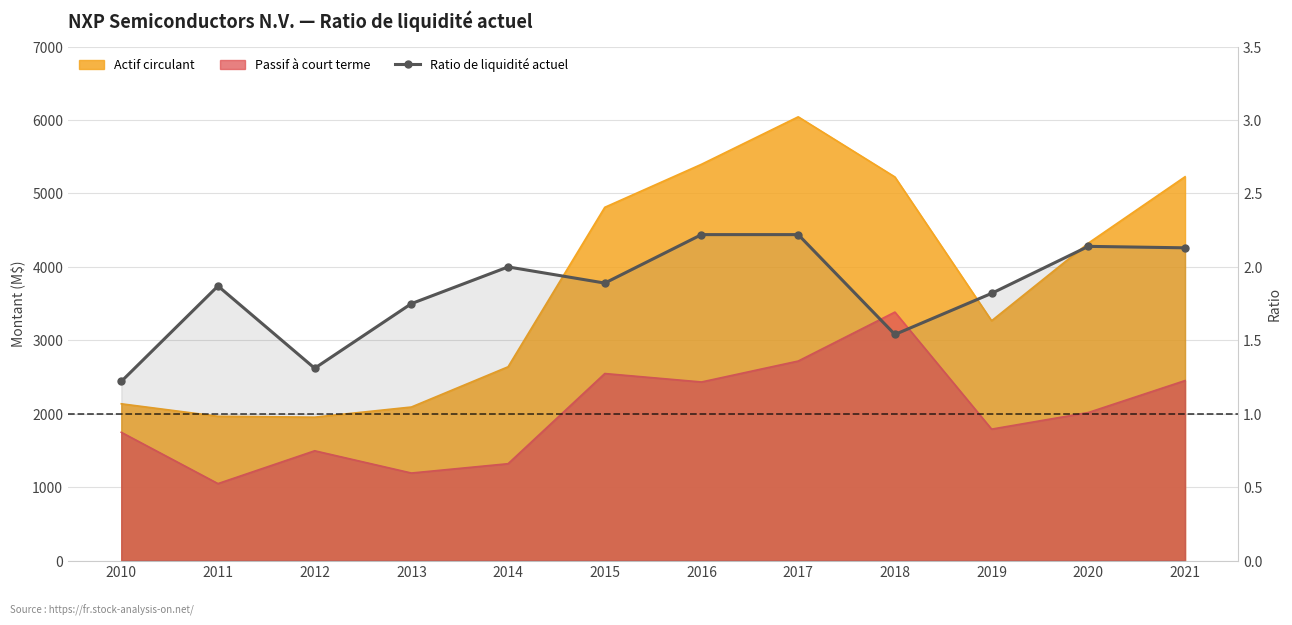

What is the sum of all values?

22.1